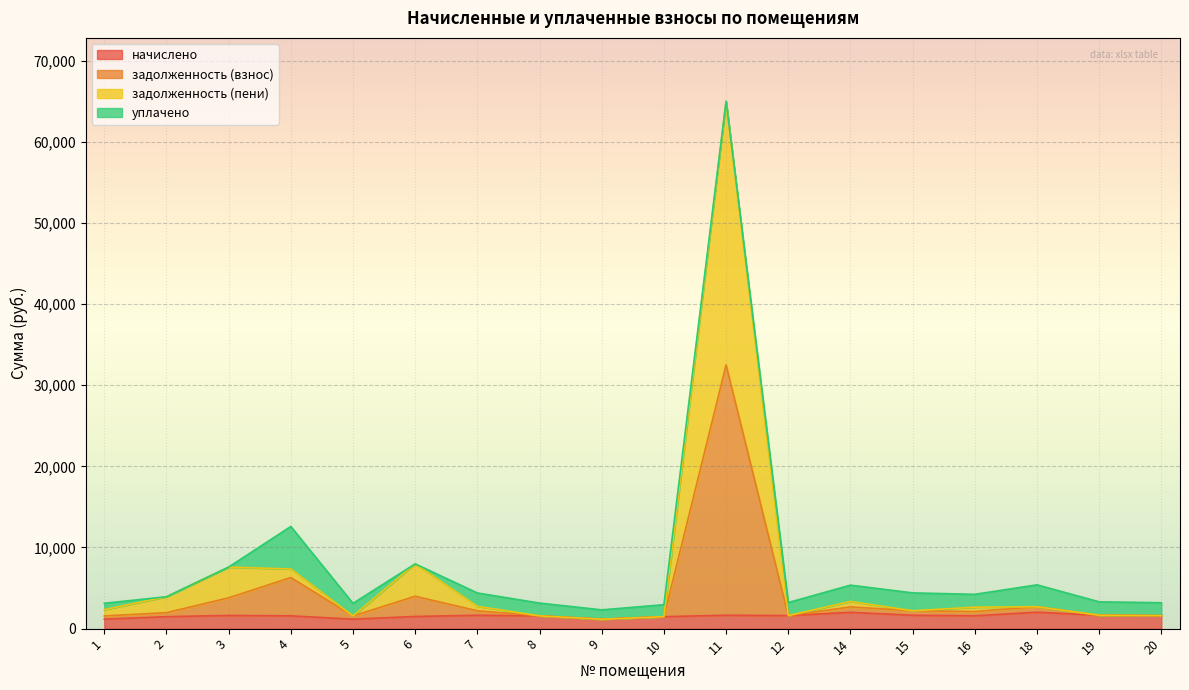

In задолженность (пени), how many points are higher than both neighbors (excluding endpoints)?

5